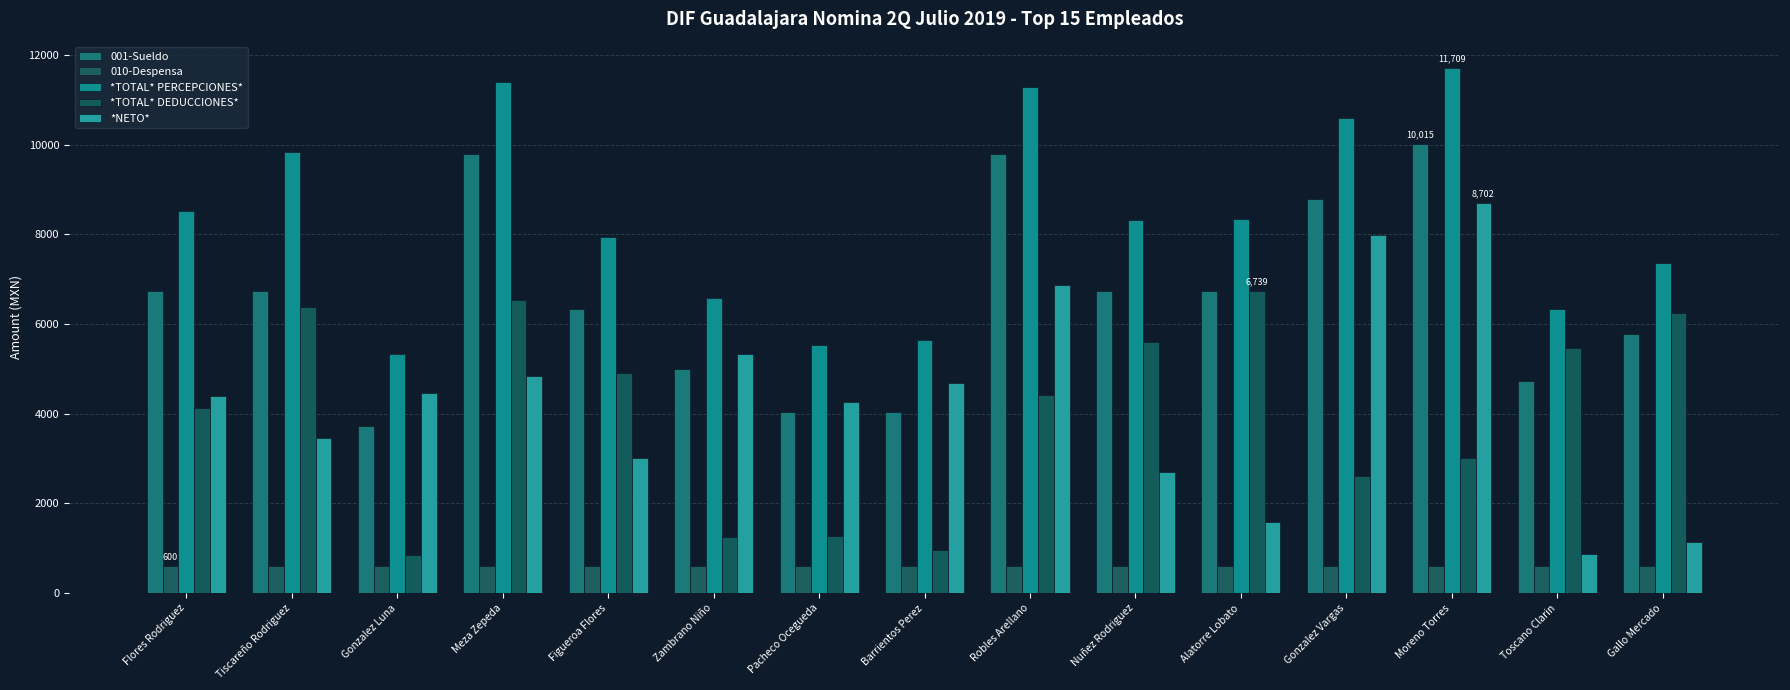

How many bars are there in total?

75